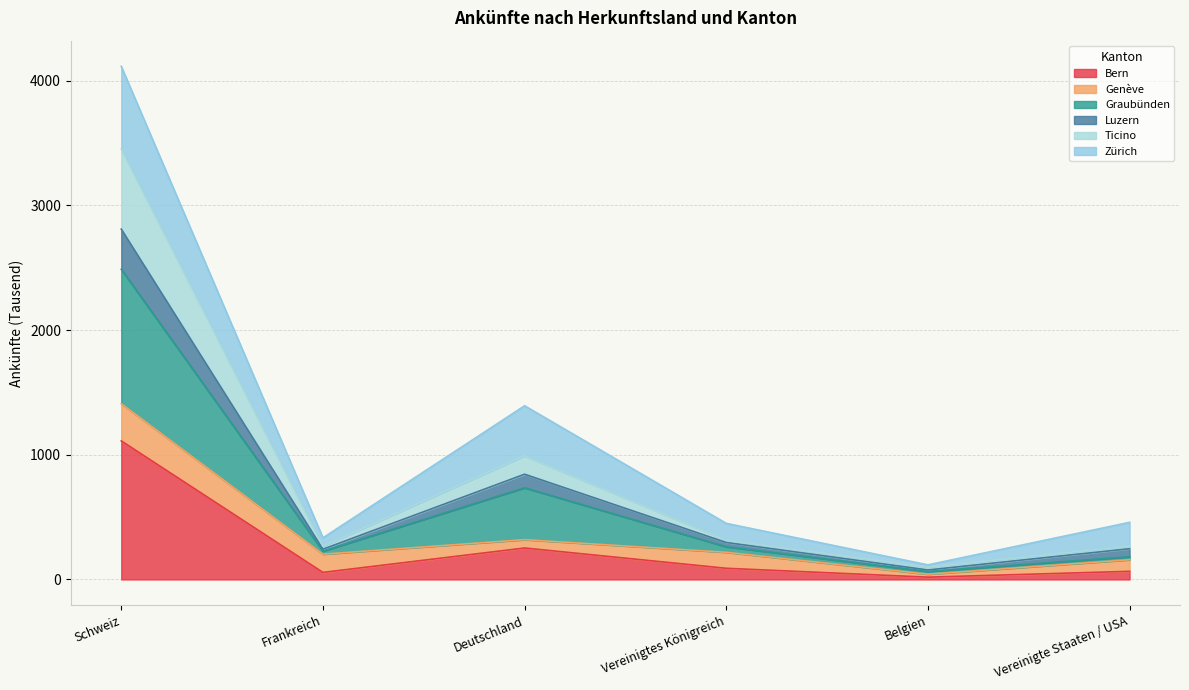

Does the chart have visible grid lines?

Yes